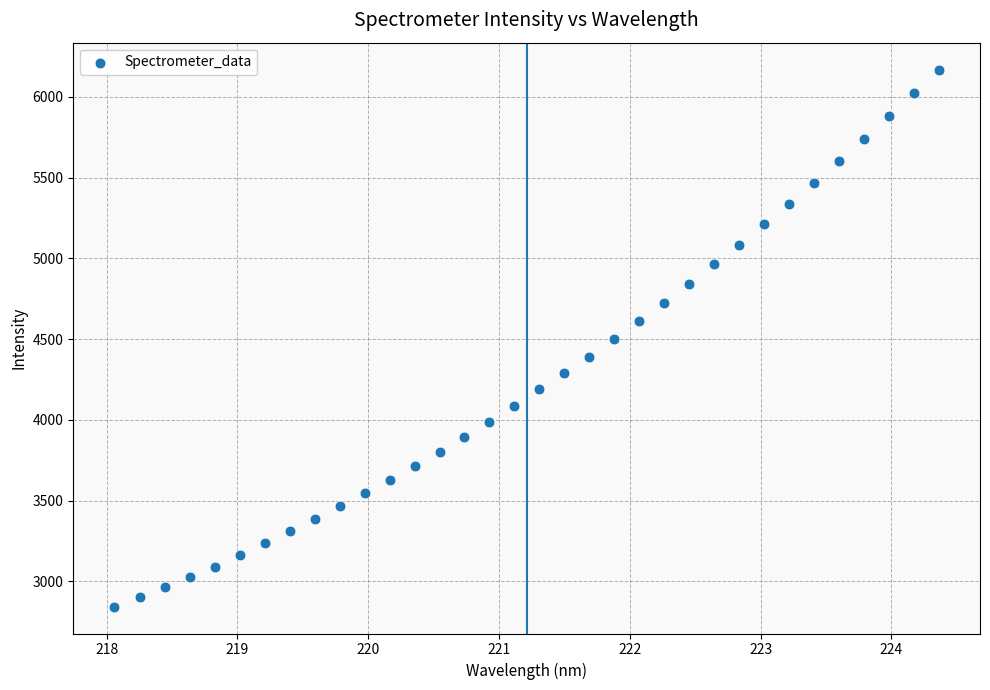

What is the range of Y values (max minus min)?

3325.9